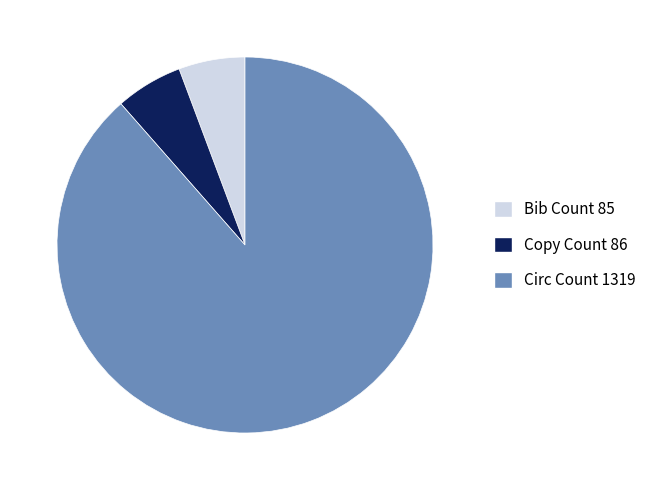

What is the ratio of the value at Circ Count 1319 to the value at Copy Count 86?

15.3